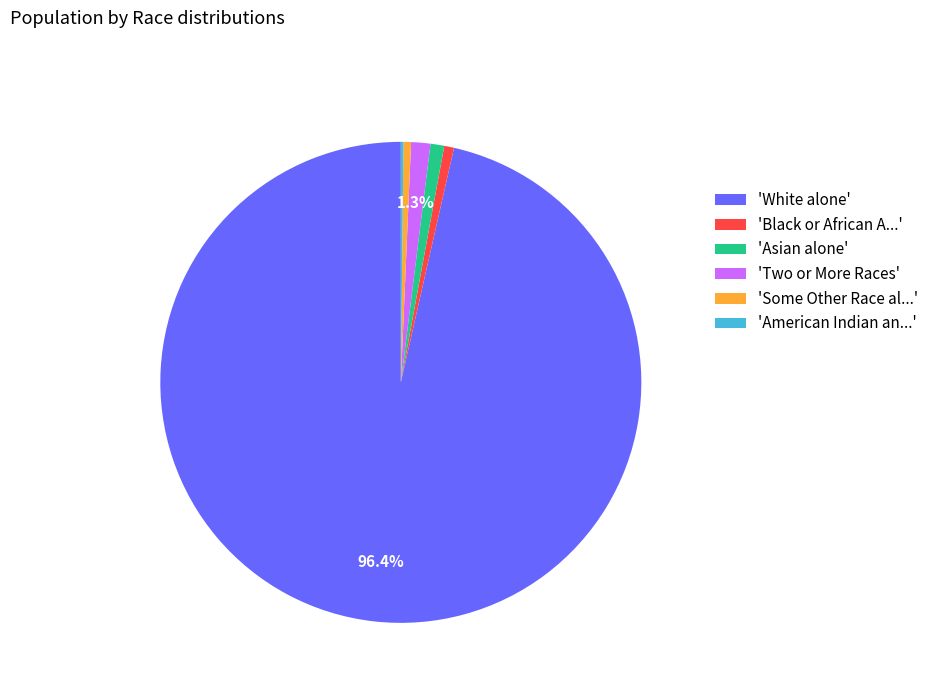

Approximately how many times larger is the value at 'Black or African A...' compared to 'Asian alone'?

0.7